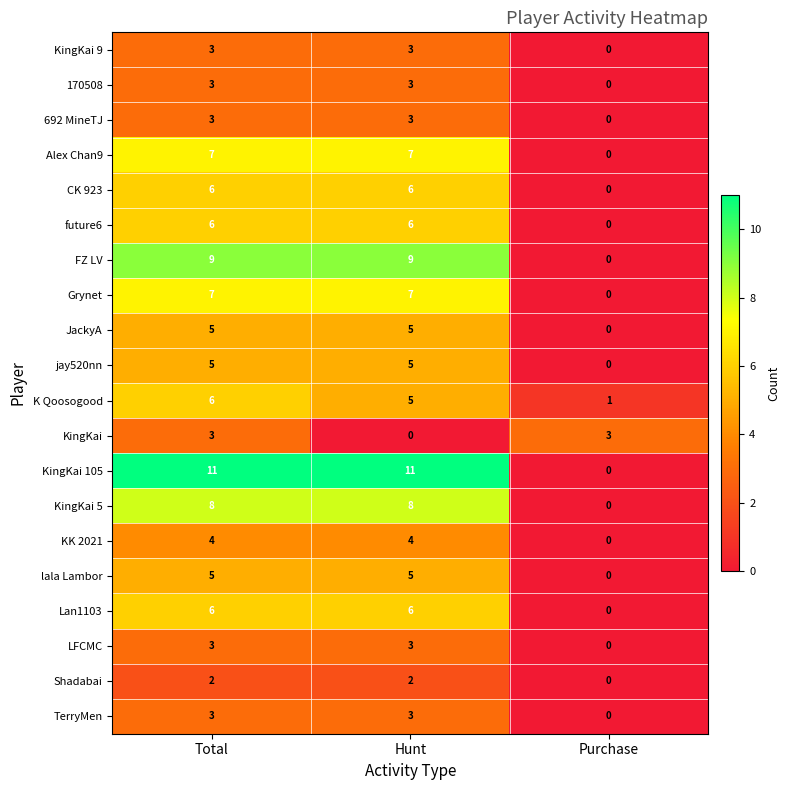

The value of JackyA at Purchase is 0. True or false?

True